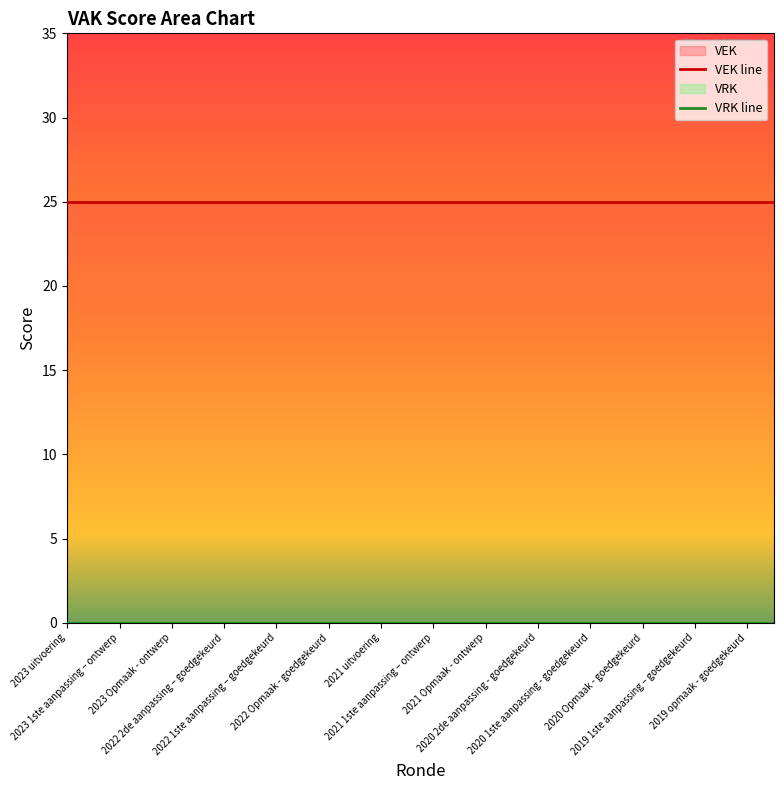

The VEK line series shows 25 at 2023 1ste aanpassing – ontwerp. True or false?

True